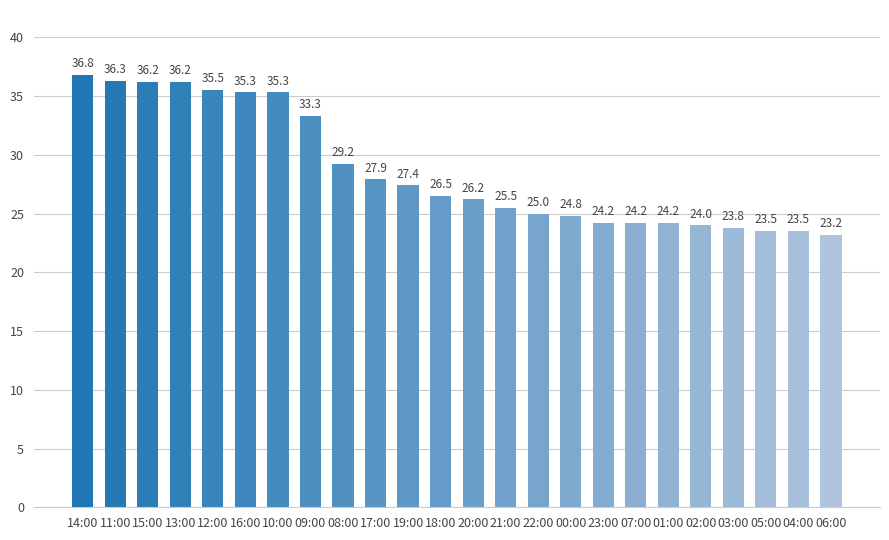

At which category does the chart reach its minimum across all series?

06:00